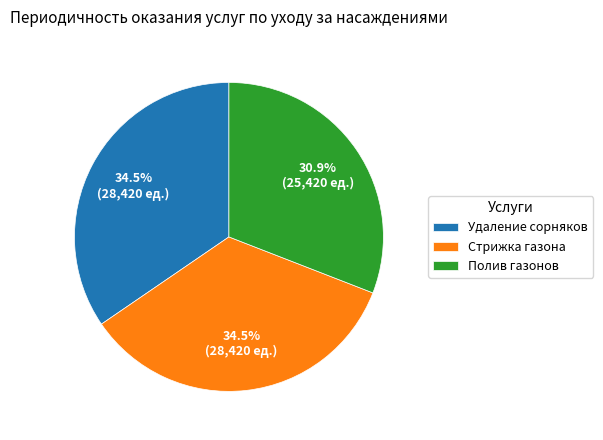

What percentage is NOT represented by Удаление сорняков?

65.5%